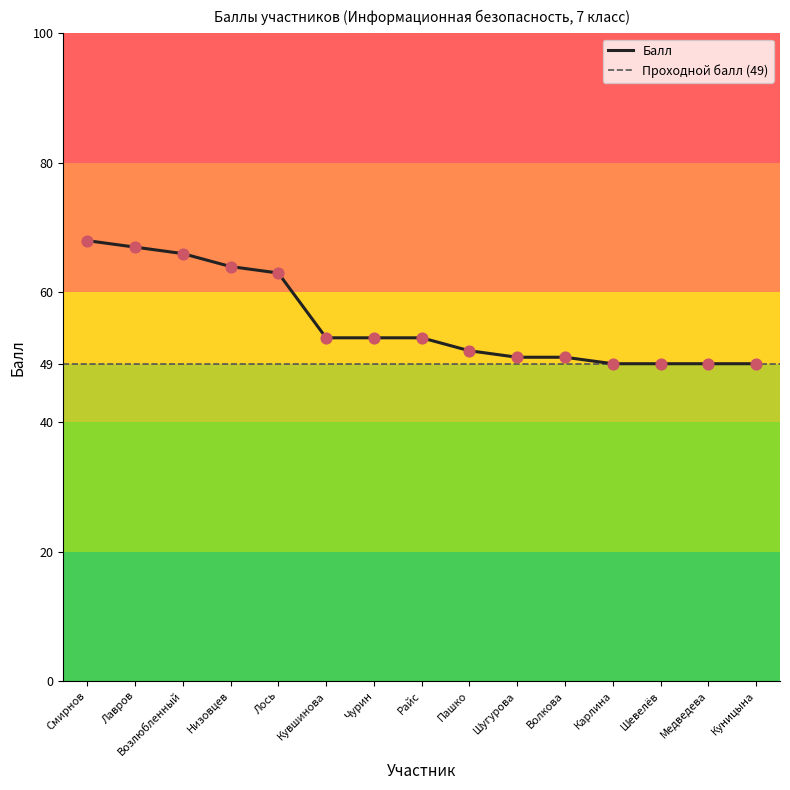

Between Пашко and Куницына, which is larger?

Пашко